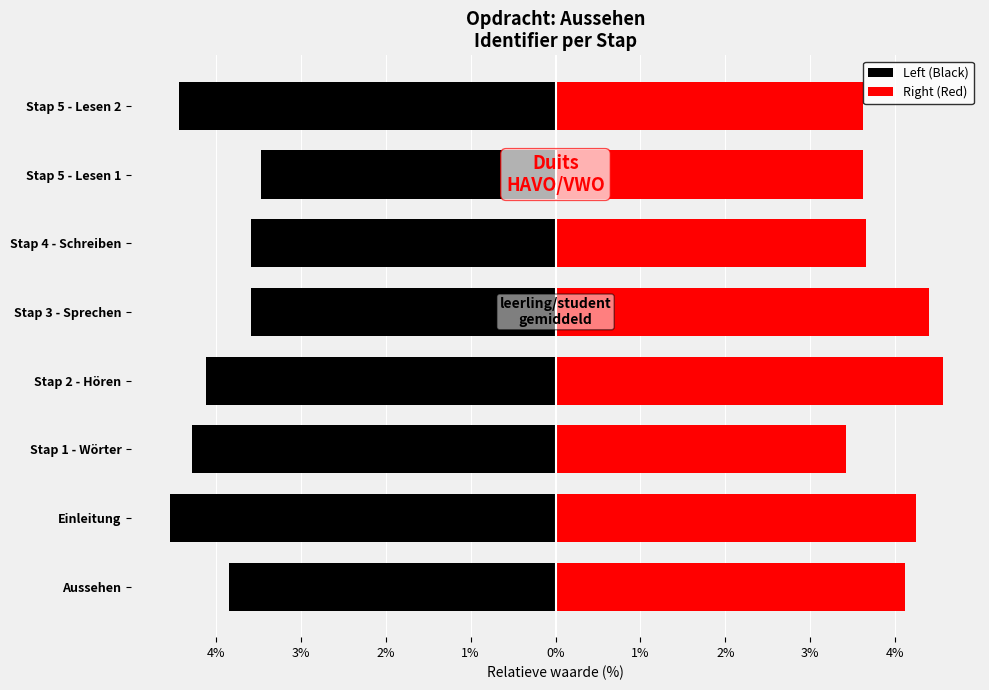

Reading left to right, what are all the values shown in this chart?

Left (Black): -3.8	-4.5	-4.3	-4.1	-3.6	-3.6	-3.5	-4.4
Right (Red): 4.1	4.2	3.4	4.6	4.4	3.7	3.6	3.6